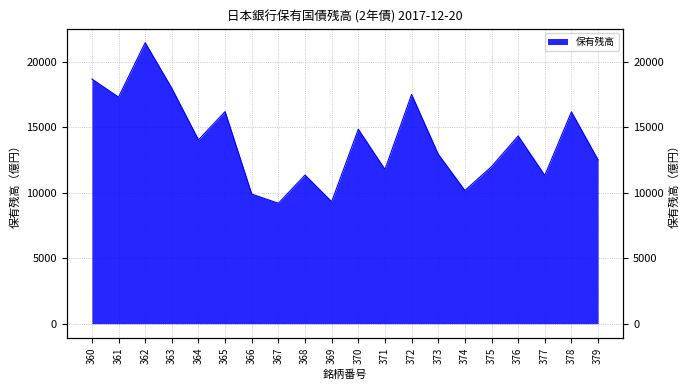

How many categories are shown in the chart?

20